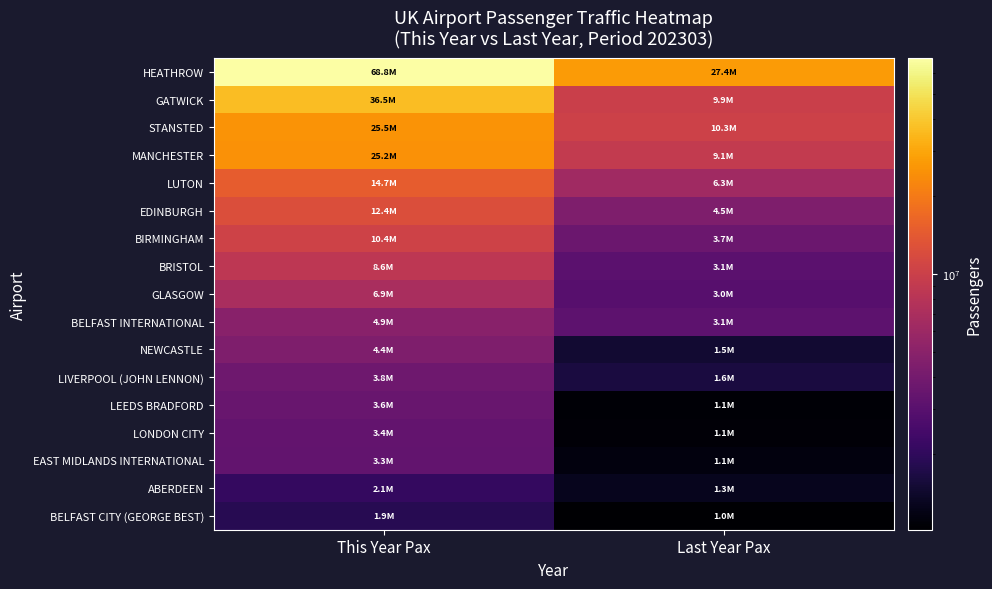

Which has a higher value, Last Year Pax or This Year Pax?

This Year Pax